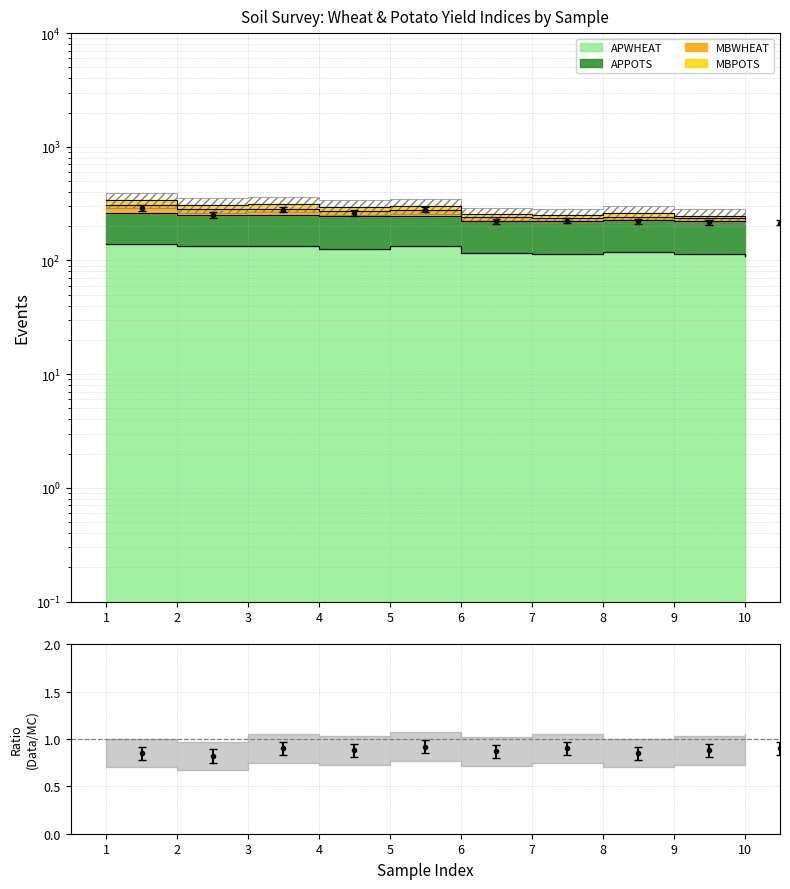

True or false: MBWHEAT and APWHEAT intersect in this chart.

False